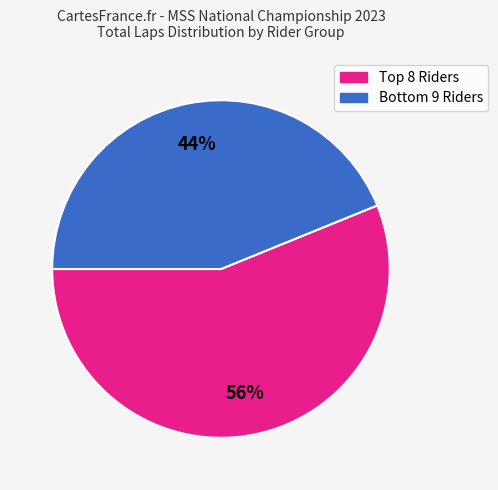

To the nearest percent, what is the difference between the largest and smallest slice percentages?

12%